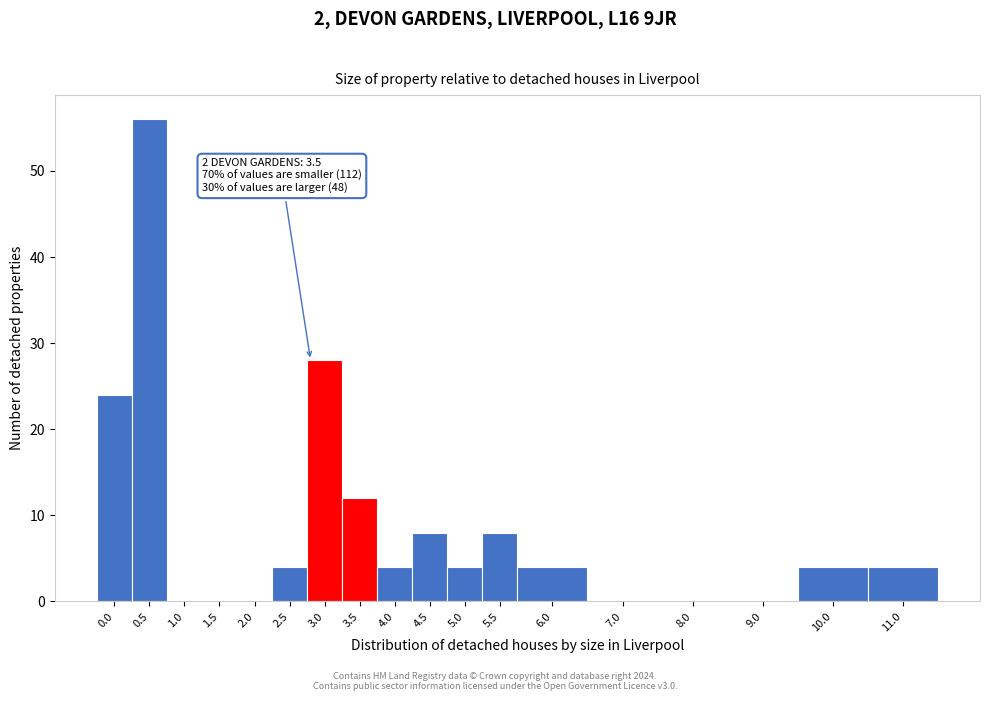

Reading left to right, list all the values displayed in this chart.

0.0=24	0.5=56	1.0=0	1.5=0	2.0=0	2.5=4	3.0=28	3.5=12	4.0=4	4.5=8	5.0=4	5.5=8	6.0=4	7.0=0	8.0=0	9.0=0	10.0=4	11.0=4